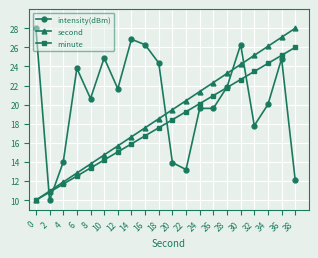

The intensity(dBm) series shows 28.0 at 0. True or false?

True